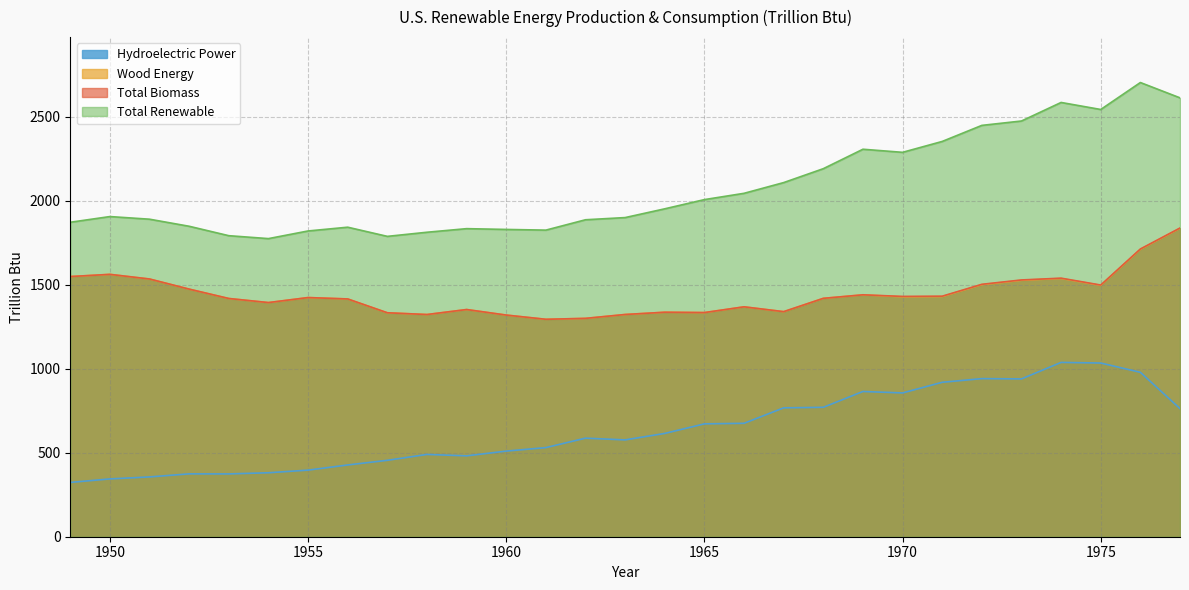

At which label does Wood Energy first exceed 1419?

1949